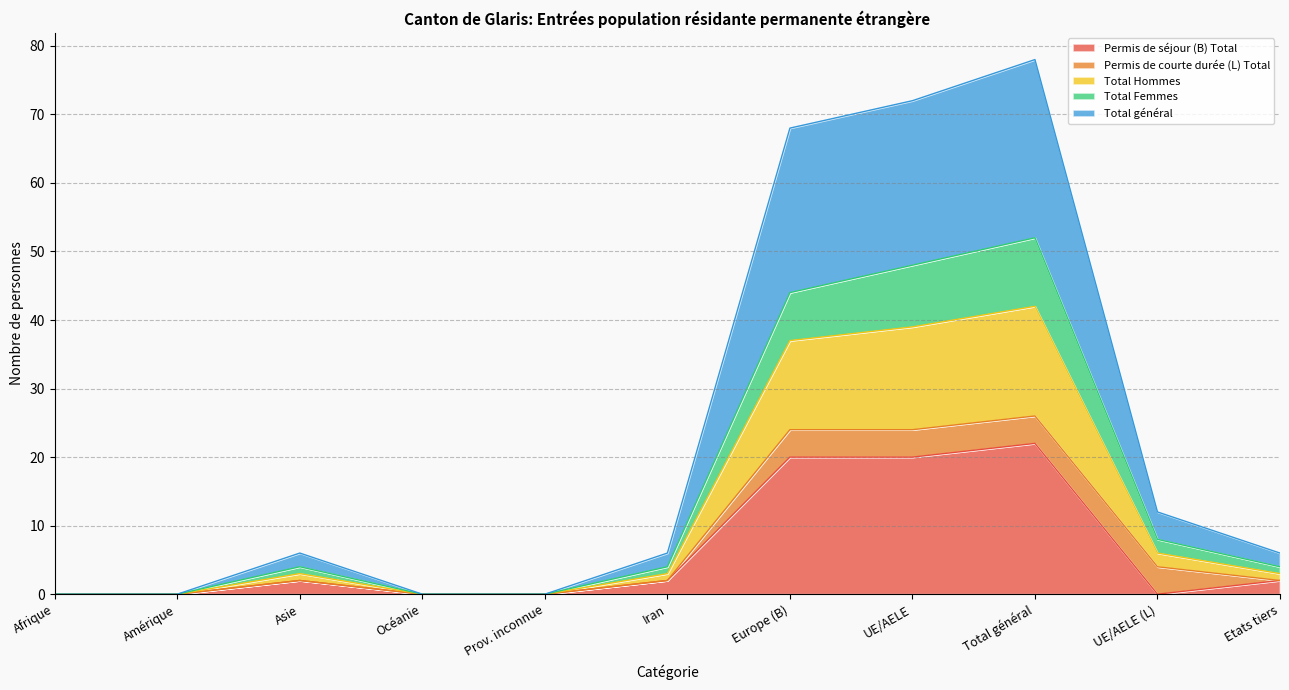

True or false: Total général and Permis de courte durée (L) Total cross at least once.

False